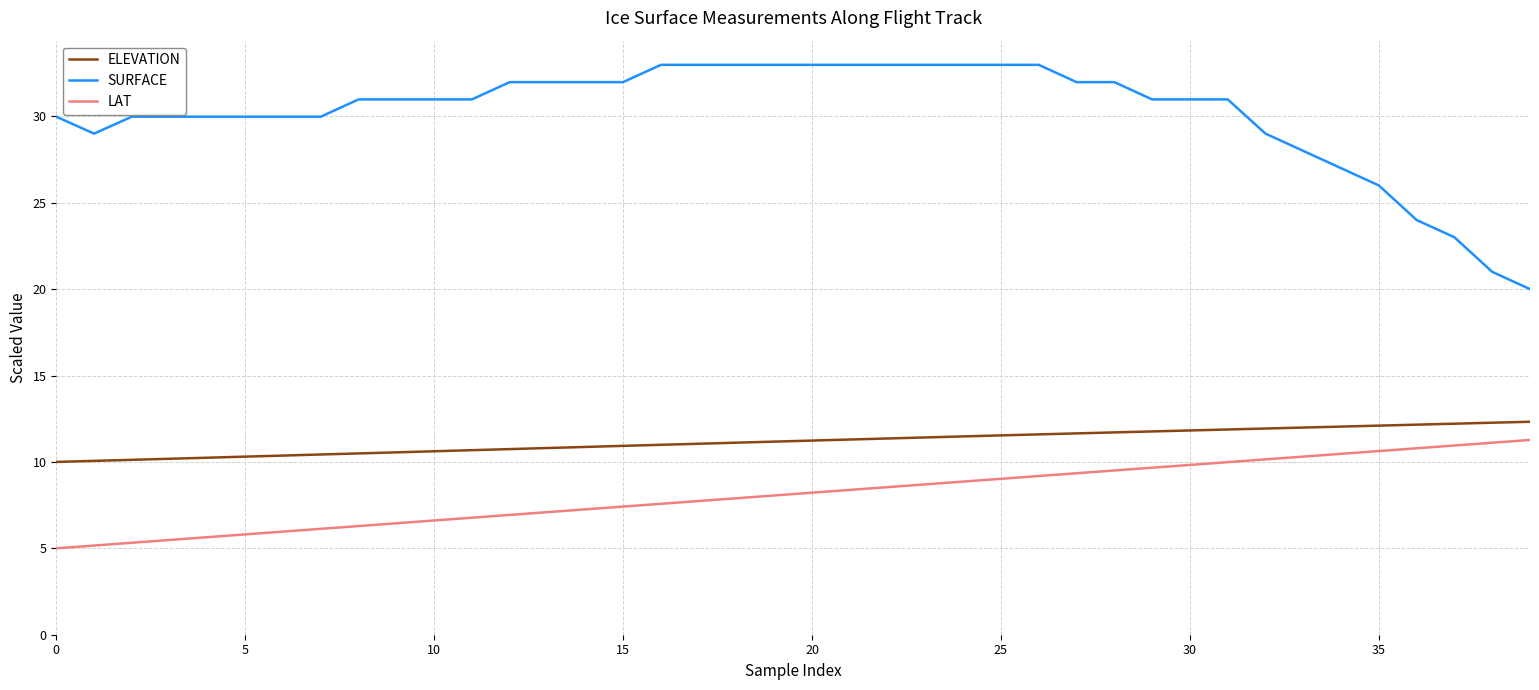

What is the difference between the maximum and minimum values in the ELEVATION series?

2.3